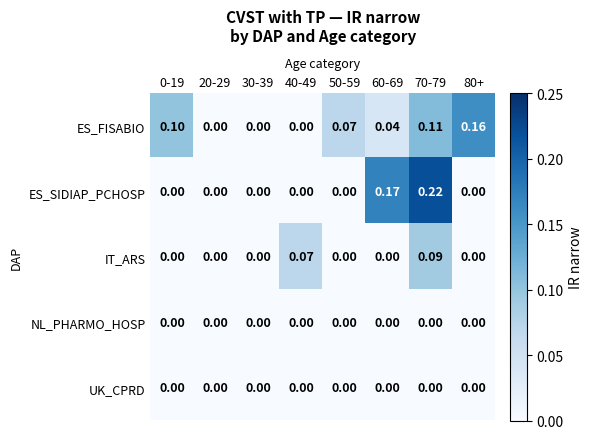

How many distinct data groups are displayed?

5